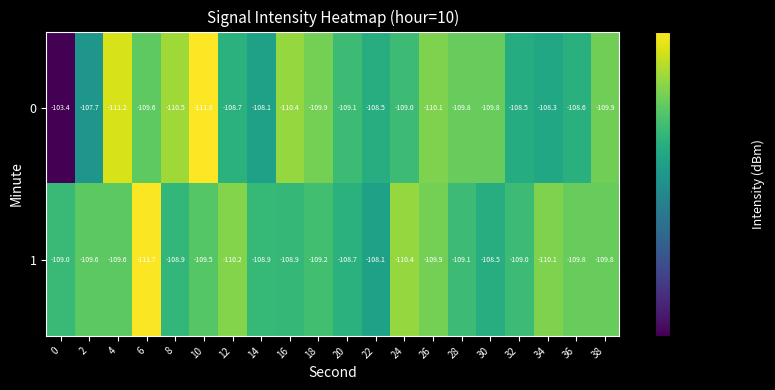

Read the 0 value at 26.

-110.1